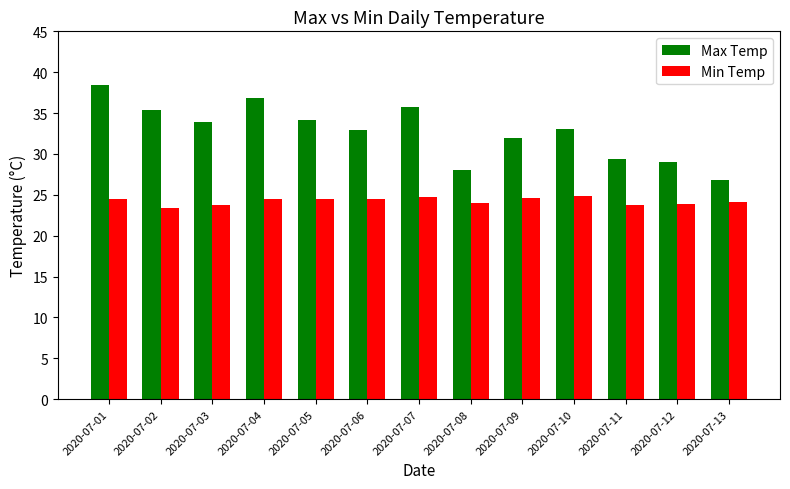

At which label does Max Temp reach its minimum?

2020-07-13